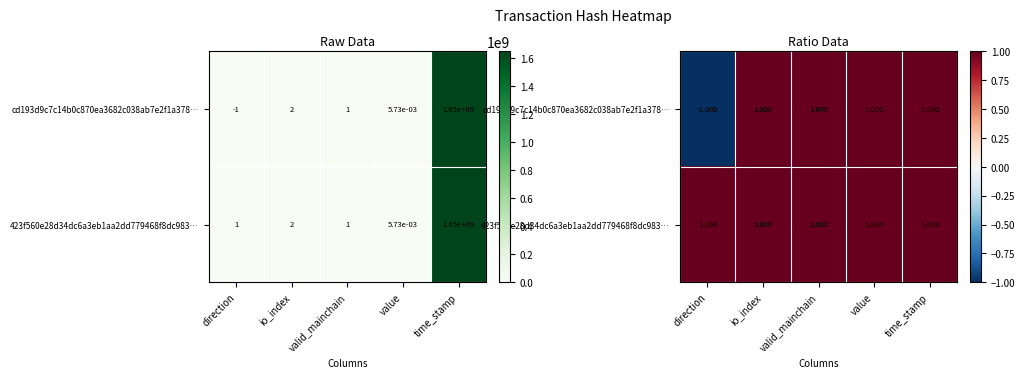

At how many categories does at least one series exceed 0?

5